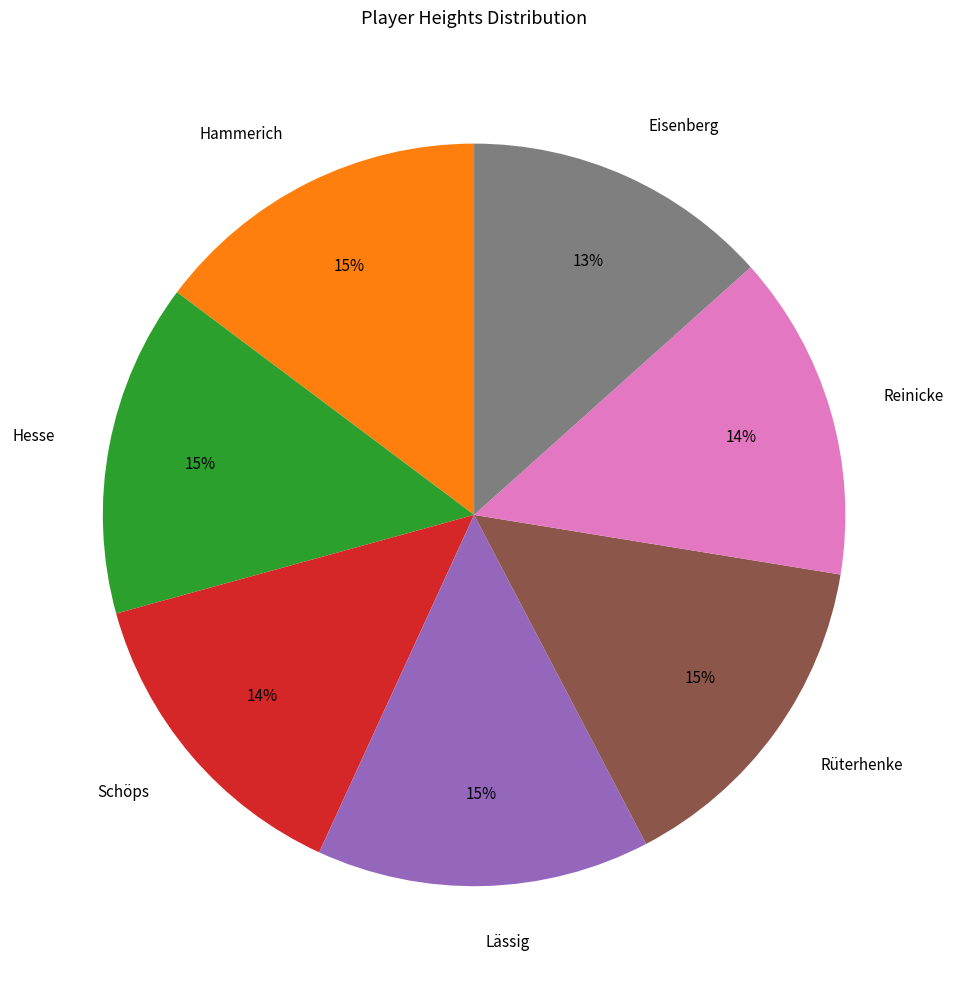

Combined, do Lässig and Eisenberg account for over 50%?

No